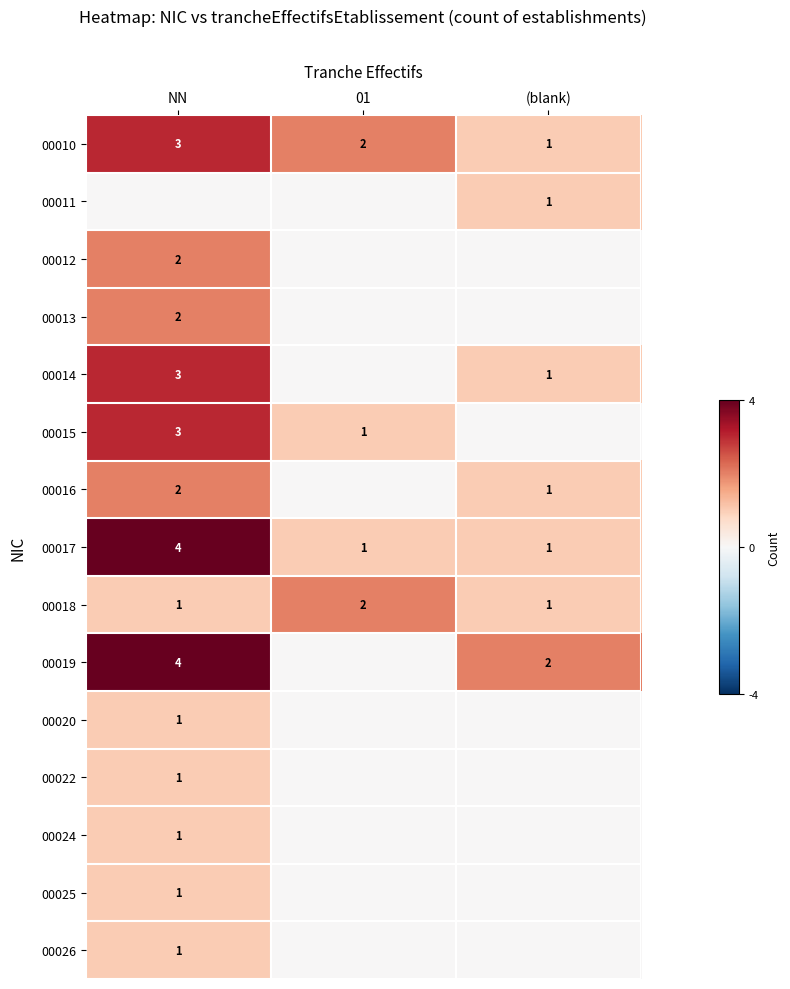

True or false: 00016 has a value of 2 at NN.

True